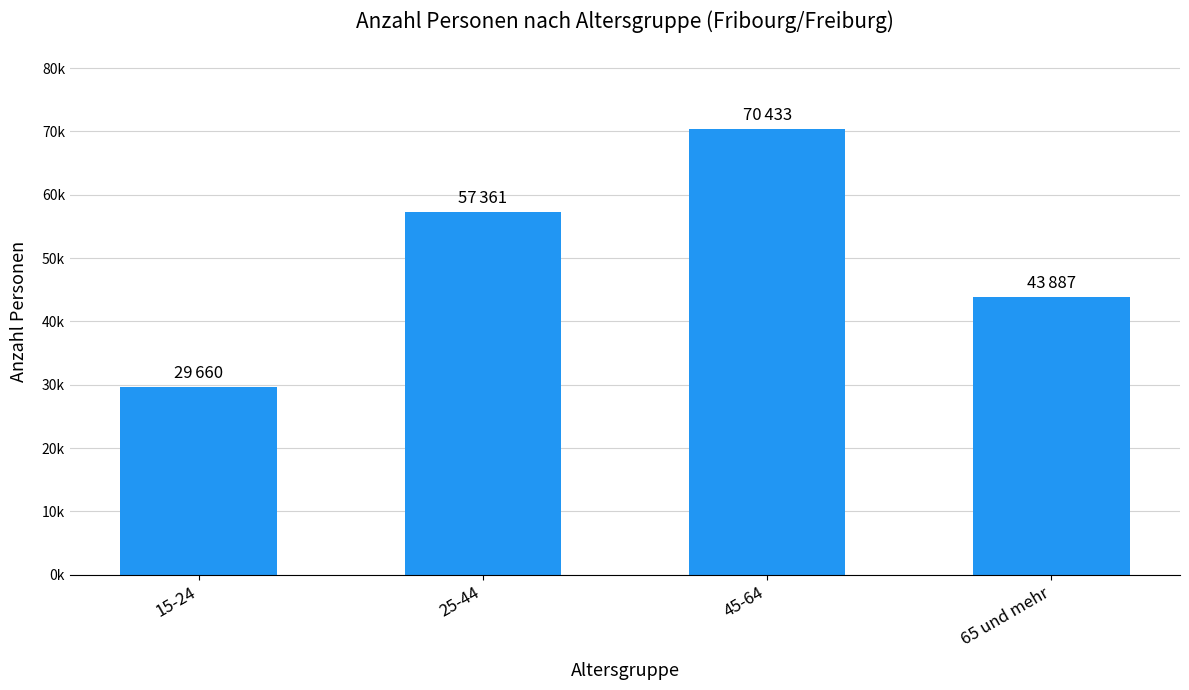

How many values are below 57360?

2